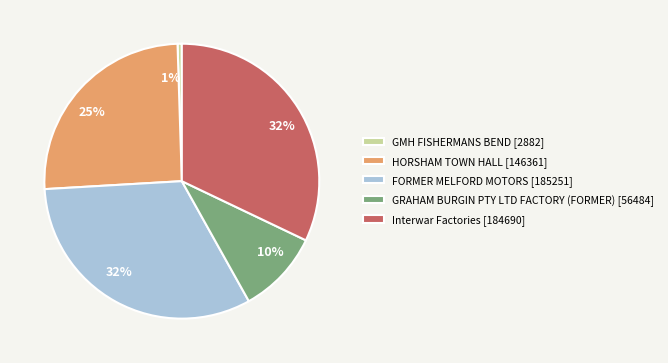

To the nearest percent, what percentage of the pie is GRAHAM BURGIN PTY LTD FACTORY (FORMER)?

10%